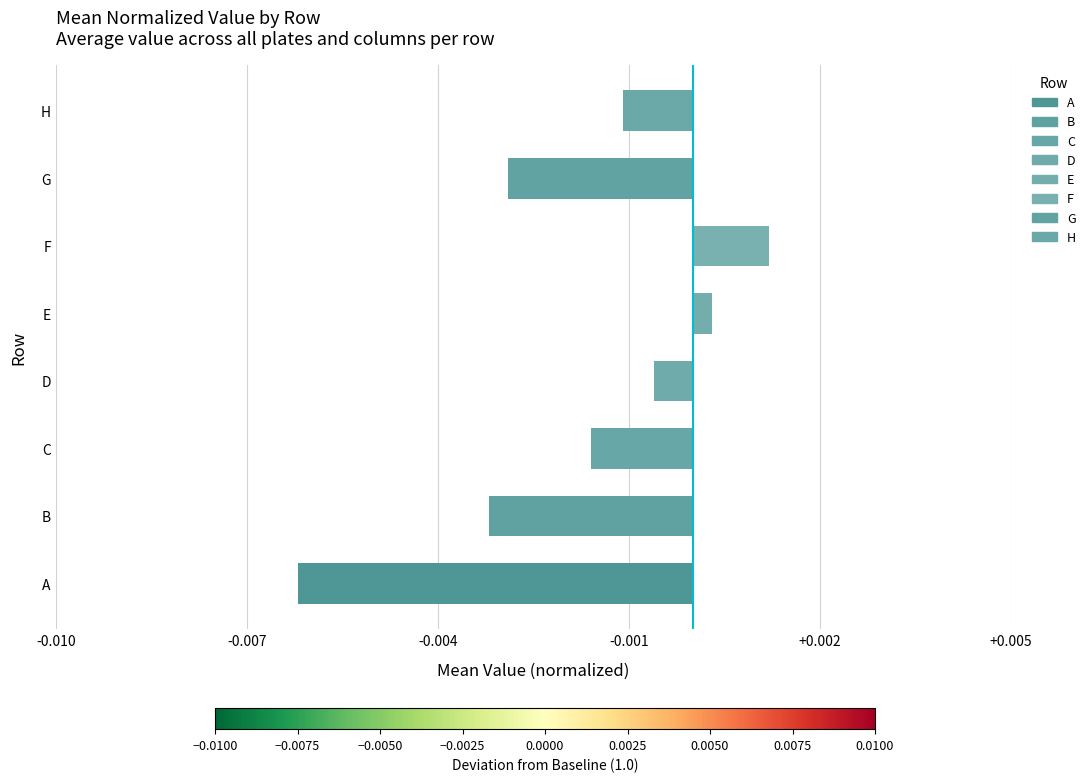

List the labels in order of value, smallest first.

A, B, G, C, H, D, E, F